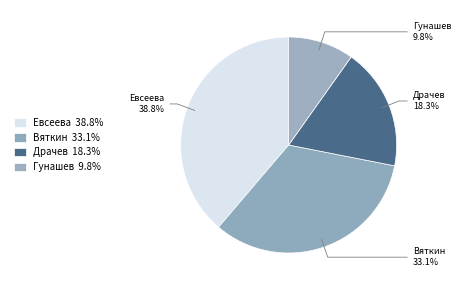

To the nearest percent, what portion does Вяткин represent?

33%